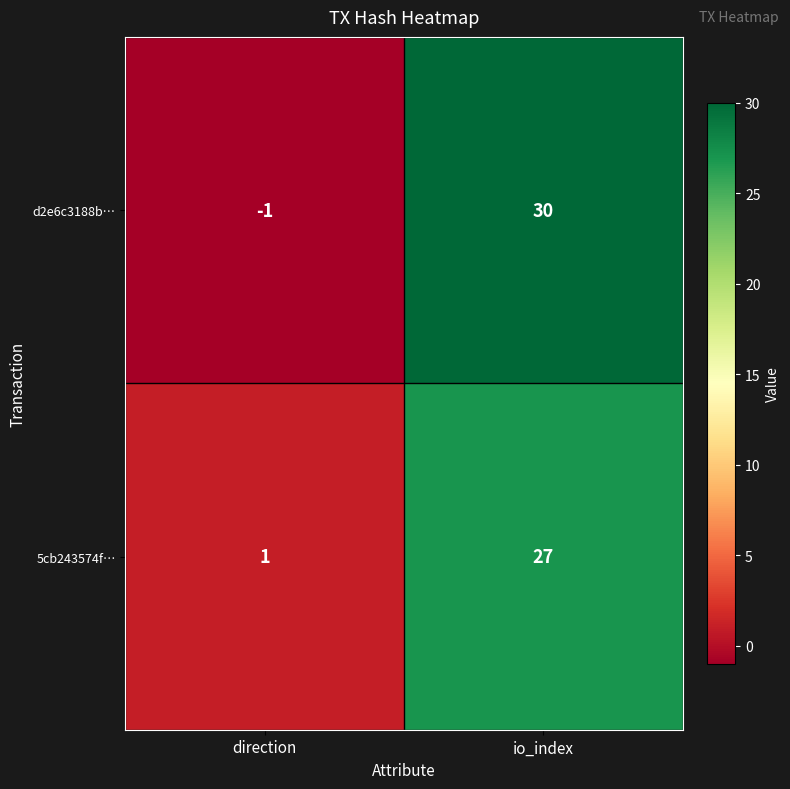

Is it true that d2e6c3188b… equals 30 at io_index?

True